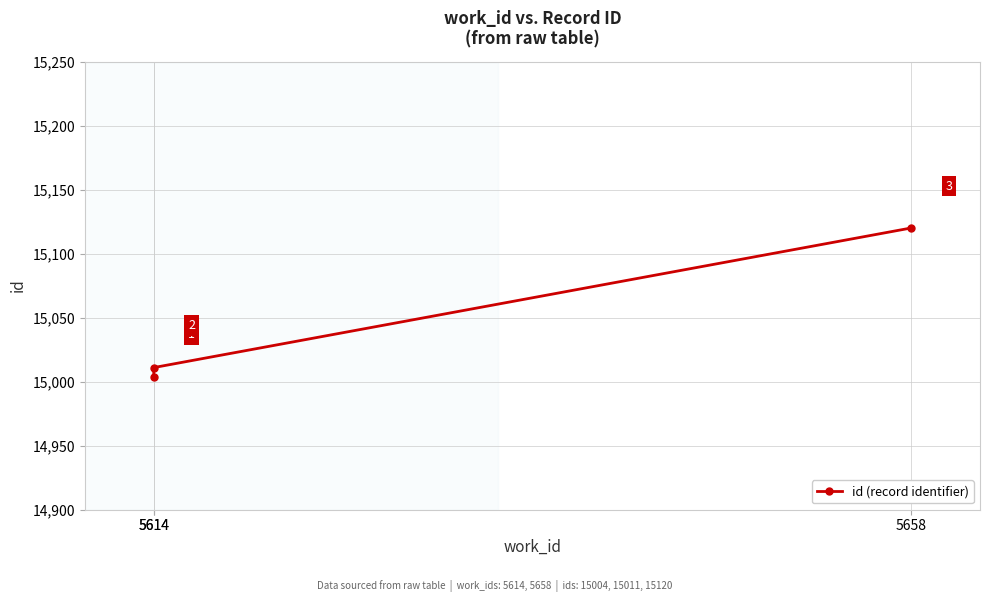

How many categories are shown in the chart?

3